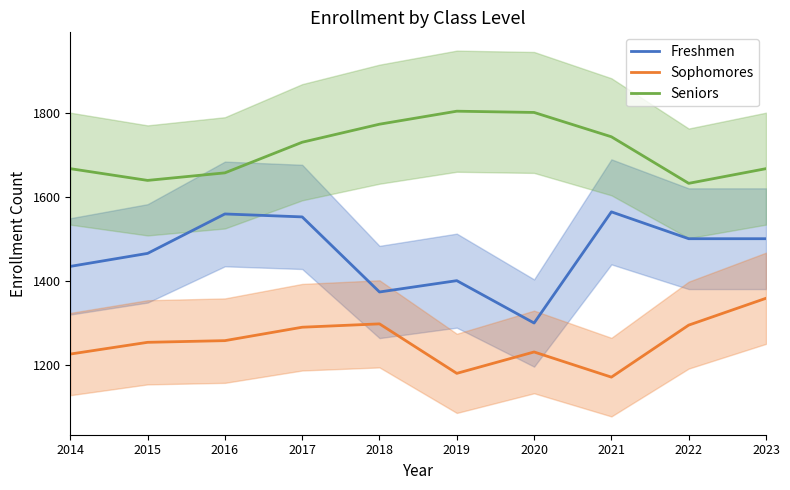

What is the value of the Sophomores point at the 6th from the left?

1180